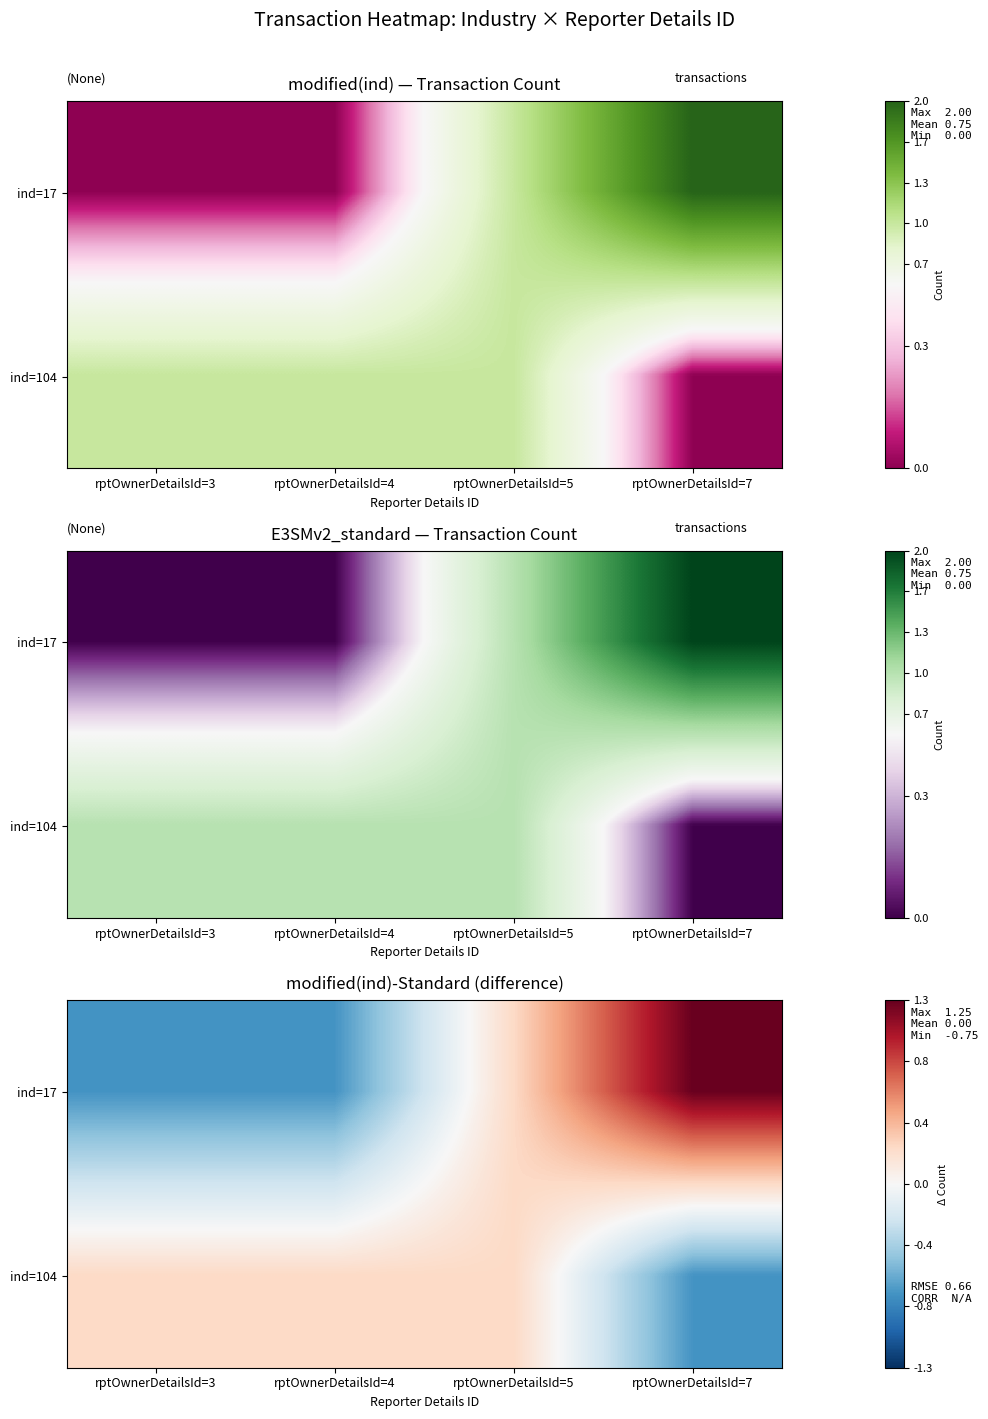

How many values in ind=17 are above zero?

2